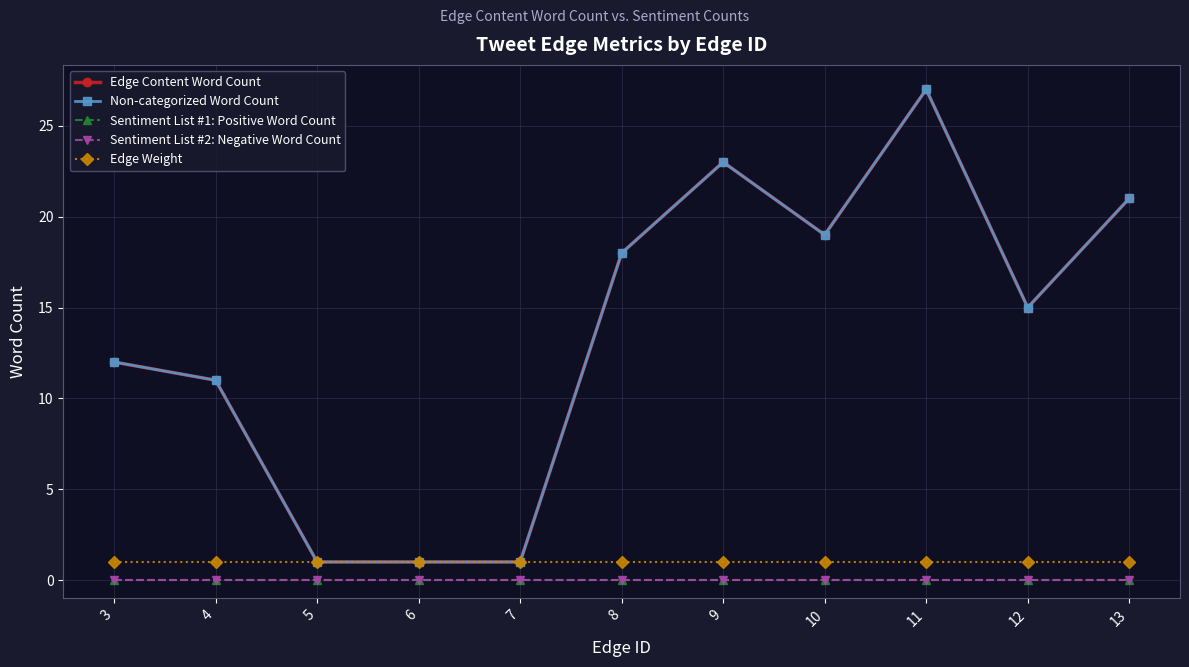

Does the chart have visible grid lines?

Yes